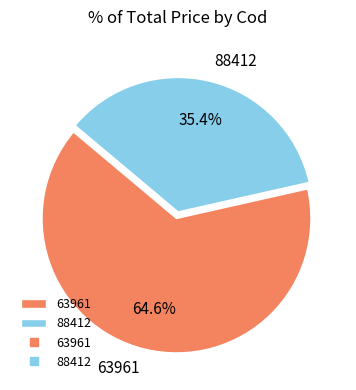

Approximately how many times larger is the value at 63961 compared to 88412?

1.8